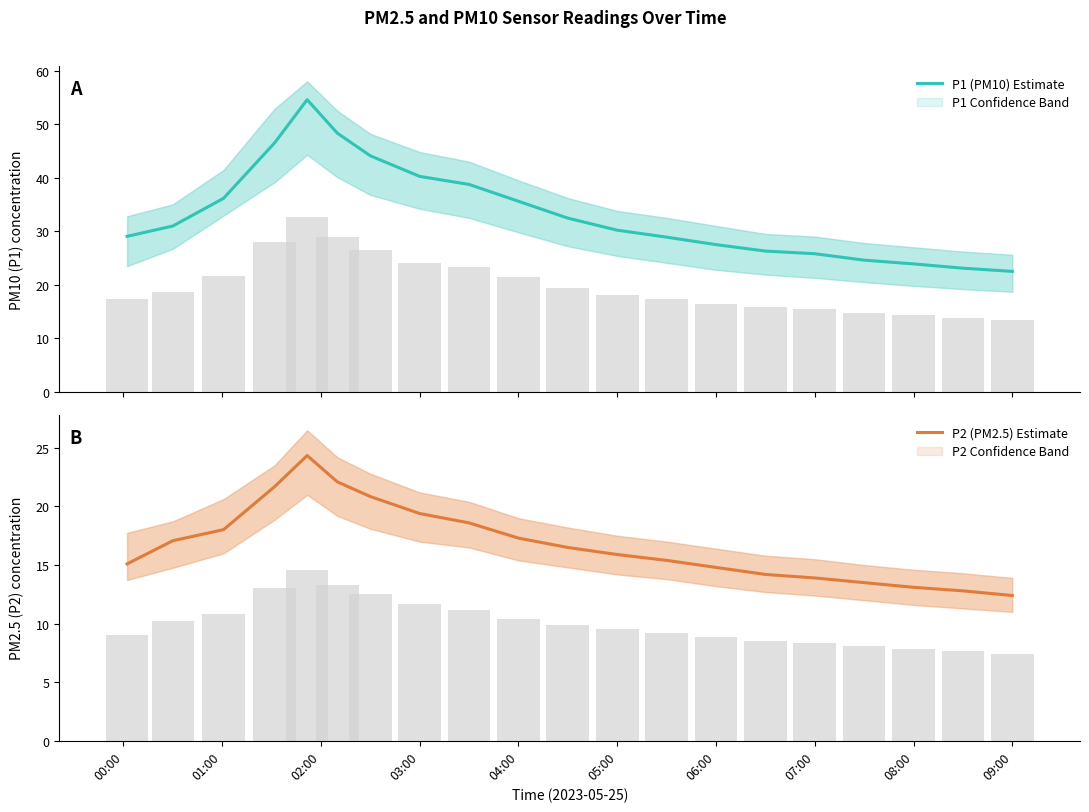

What is the highest value of the P1 (PM10) Estimate series?

54.6